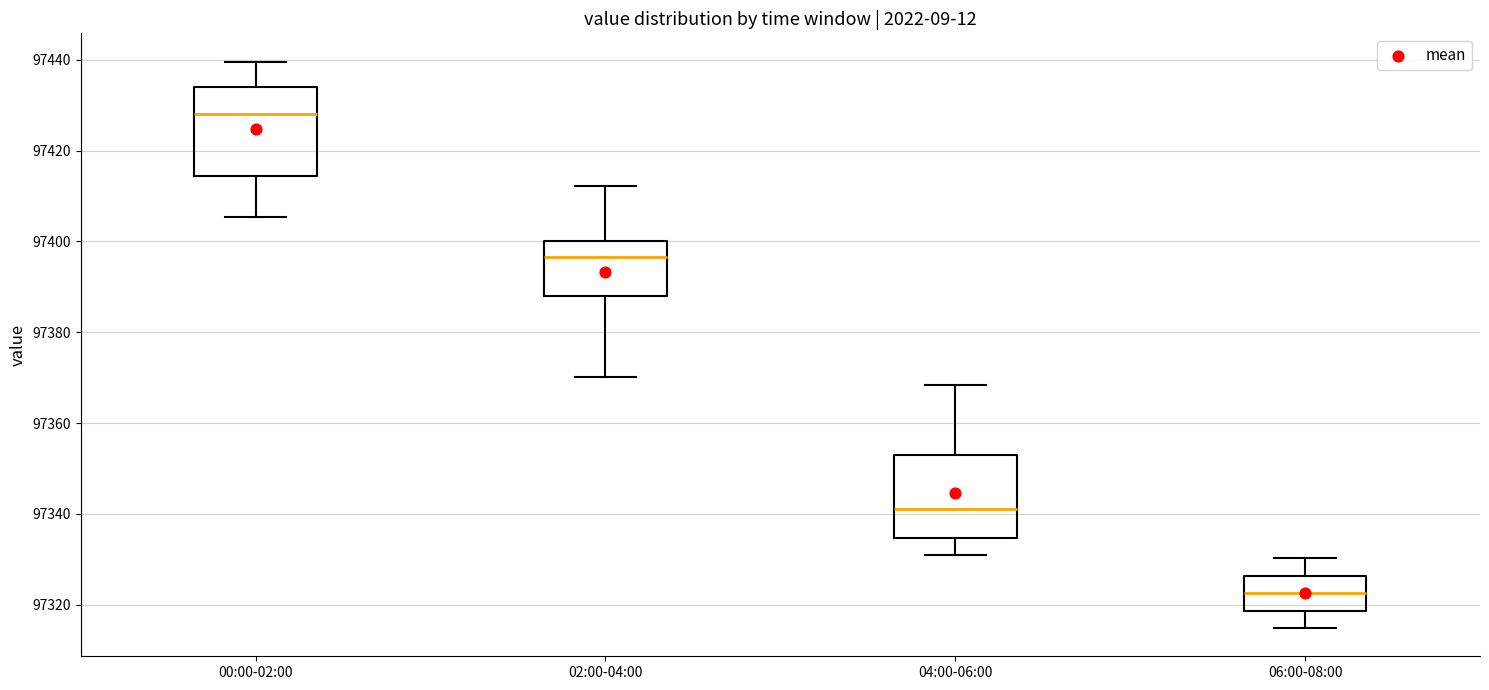

Where is the upper edge of the box for 00:00-02:00 on the y-axis? The values are not printed on the chart, so give them approximately, as read against the axis.

97434